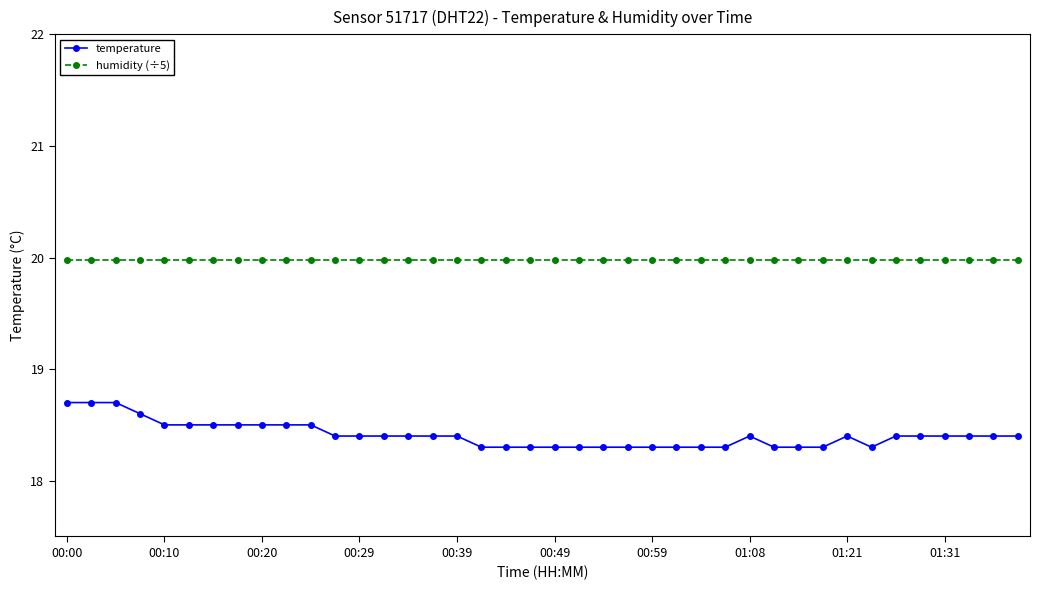

What is the maximum value shown in the chart?

20.0